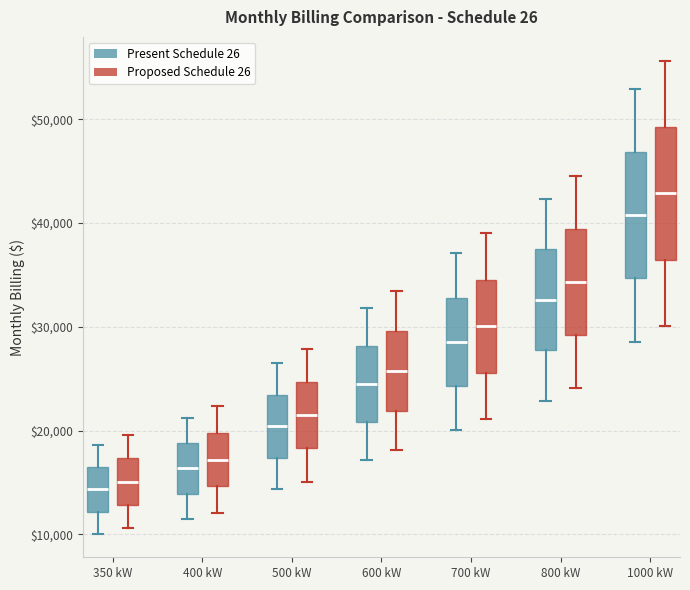

Reading left to right, read every box against the y-axis: the position of its median line, the range the box covers, and the ends of its whiskers. The values are not printed on the chart, so give them approximately, as read against the axis.

350 kW (Present Schedule 26): median 14000, box 12000 to 16000, whiskers 10000 to 19000
350 kW (Proposed Schedule 26): median 15000, box 13000 to 17000, whiskers 11000 to 20000
400 kW (Present Schedule 26): median 16000, box 14000 to 19000, whiskers 11000 to 21000
400 kW (Proposed Schedule 26): median 17000, box 15000 to 20000, whiskers 12000 to 22000
500 kW (Present Schedule 26): median 20000, box 17000 to 23000, whiskers 14000 to 27000
500 kW (Proposed Schedule 26): median 21000, box 18000 to 25000, whiskers 15000 to 28000
600 kW (Present Schedule 26): median 24000, box 21000 to 28000, whiskers 17000 to 32000
600 kW (Proposed Schedule 26): median 26000, box 22000 to 30000, whiskers 18000 to 33000
700 kW (Present Schedule 26): median 29000, box 24000 to 33000, whiskers 20000 to 37000
700 kW (Proposed Schedule 26): median 30000, box 26000 to 35000, whiskers 21000 to 39000
800 kW (Present Schedule 26): median 33000, box 28000 to 37000, whiskers 23000 to 42000
800 kW (Proposed Schedule 26): median 34000, box 29000 to 39000, whiskers 24000 to 45000
1000 kW (Present Schedule 26): median 41000, box 35000 to 47000, whiskers 29000 to 53000
1000 kW (Proposed Schedule 26): median 43000, box 36000 to 49000, whiskers 30000 to 56000